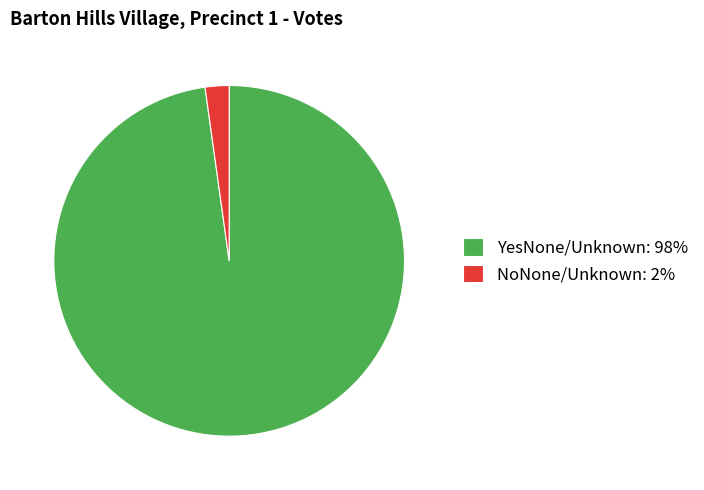

Is the sum of YesNone/Unknown and NoNone/Unknown greater than half?

Yes